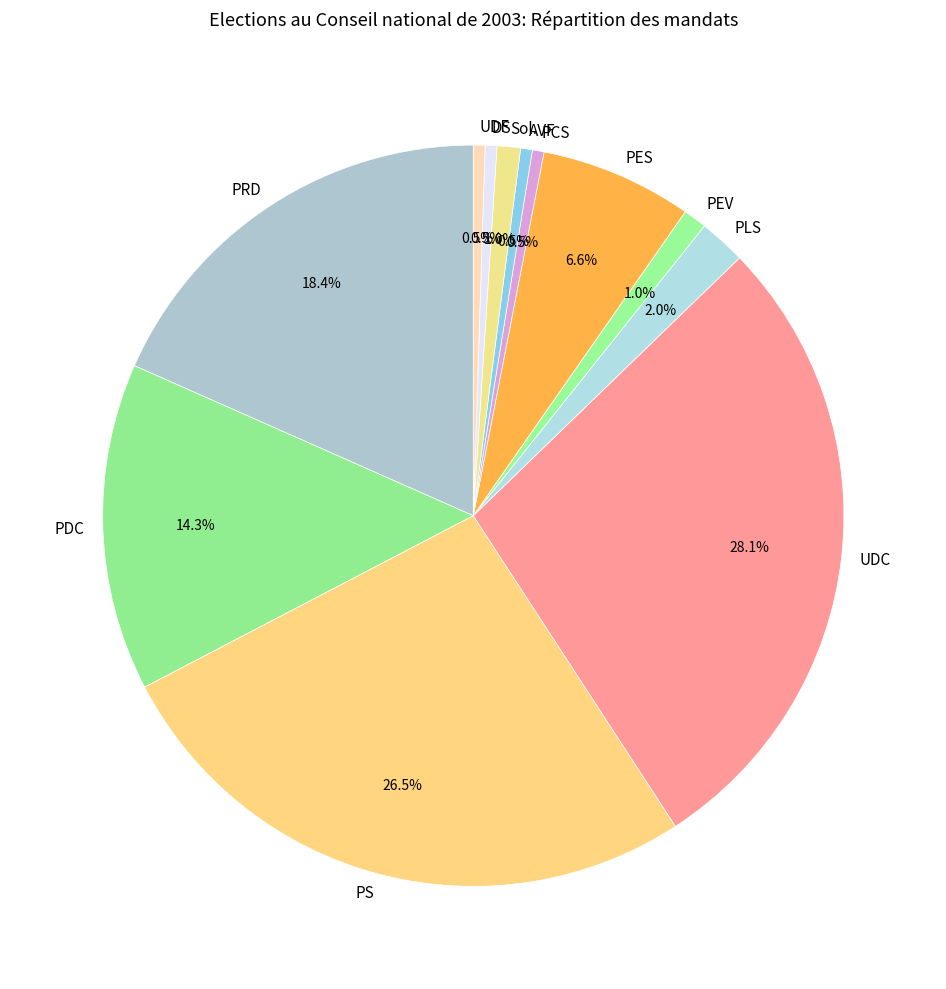

True or false: PCS accounts for 15% of the total.

False